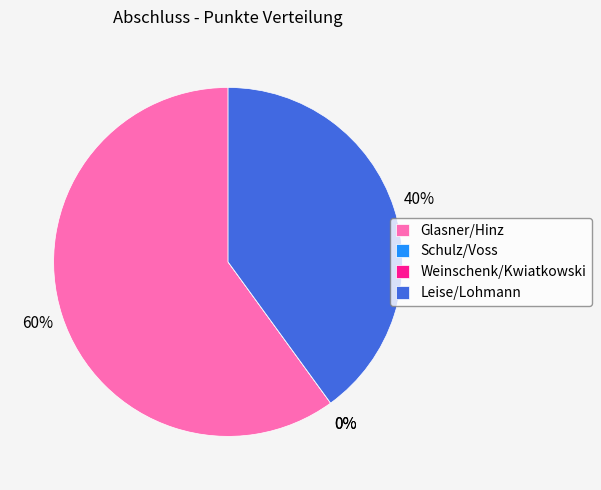

How many slices are in this pie chart?

4